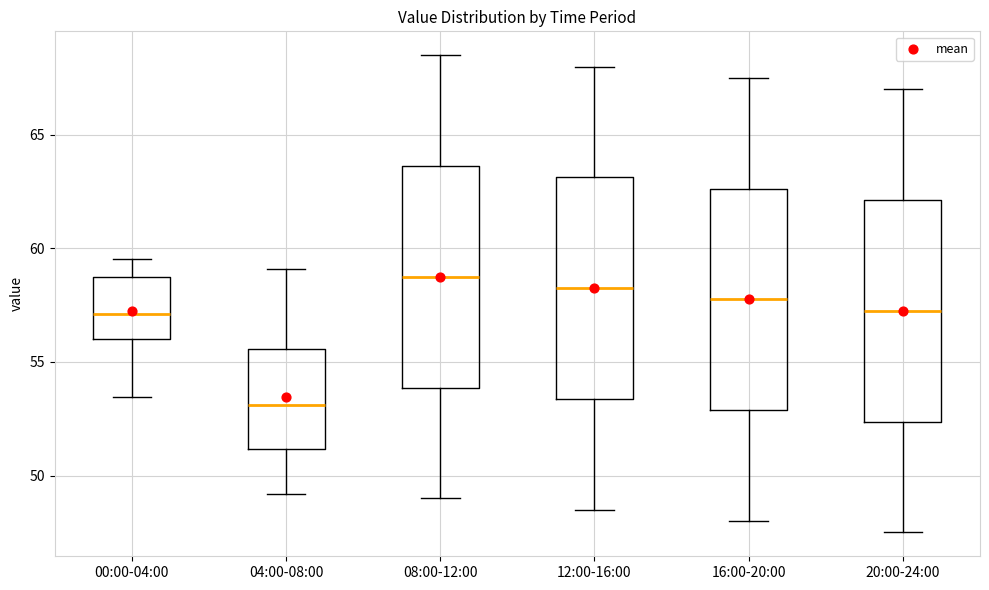

Which box has the highest median line?

08:00-12:00